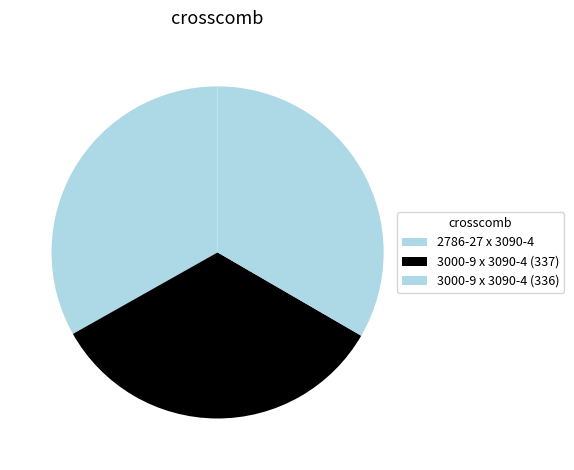

Approximately how many times larger is the value at 2786-27 x 3090-4 compared to 3000-9 x 3090-4 (337)?

1.0